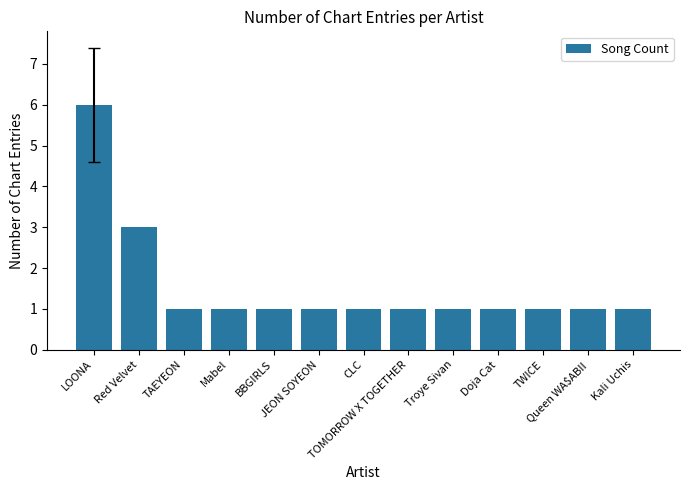

Is it true that the value at CLC is 1?

True